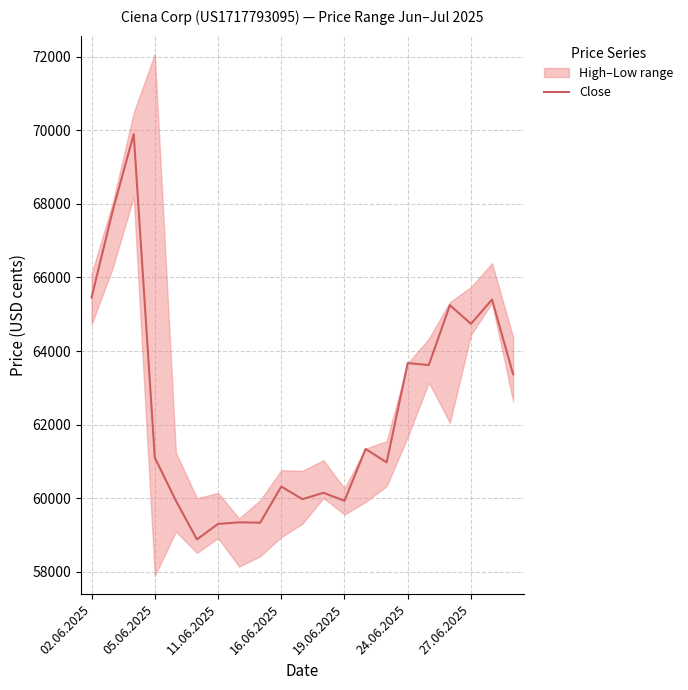

Where is Close nearest to the value 64386?

27.06.2025